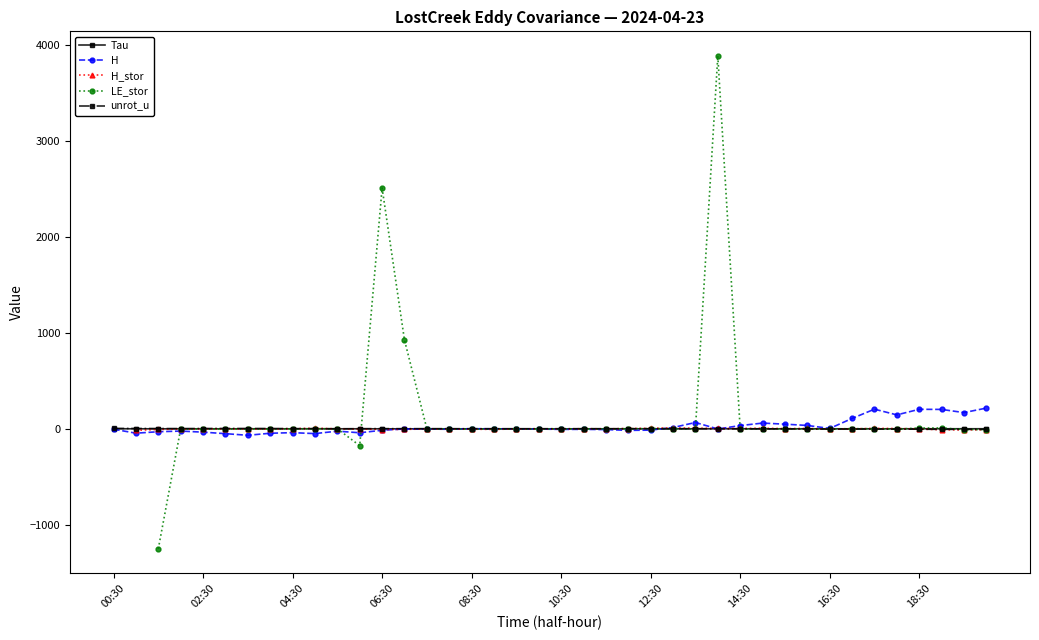

The value of H at 18:30 is 203.5. True or false?

True